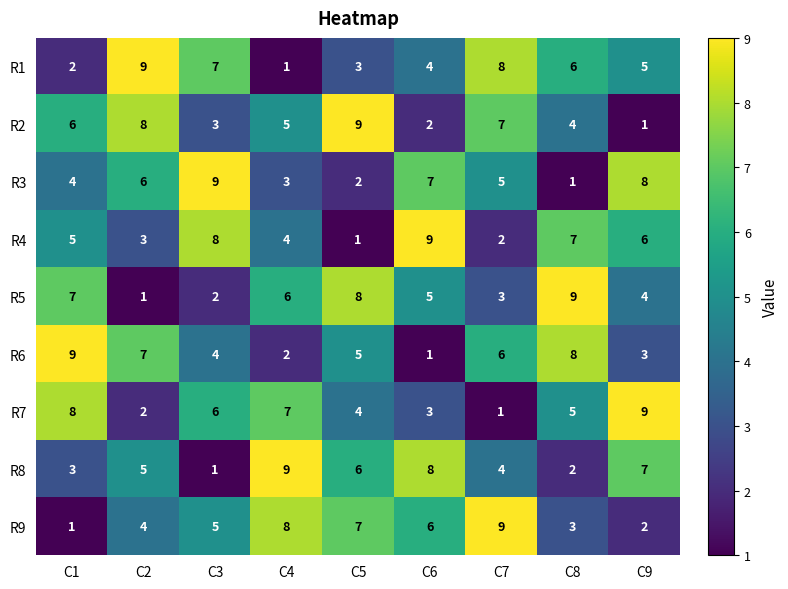

What is the spread (max minus min) of values at C4?

8